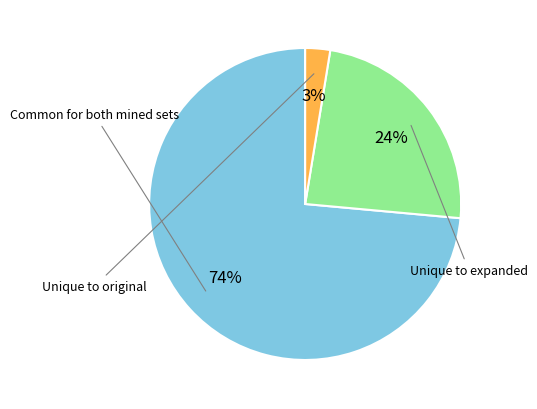

Count the number of slices in the pie.

3